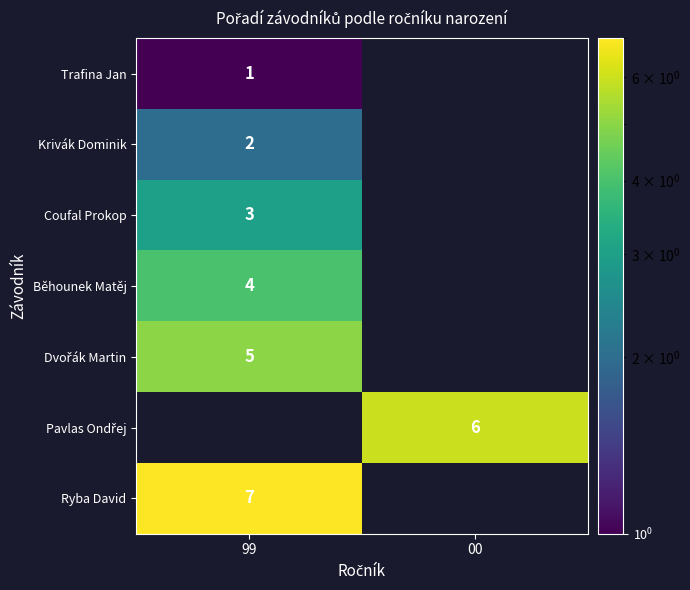

What is the smallest value displayed?

1.0